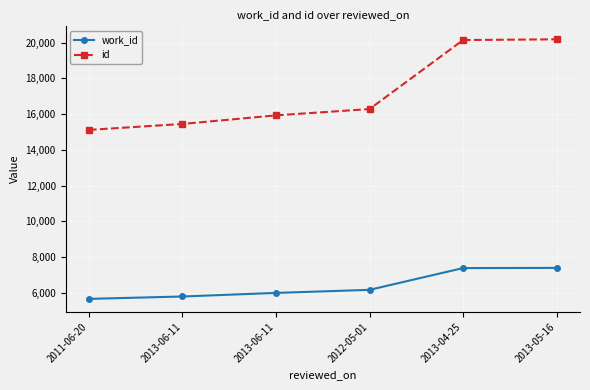

At which label does id first exceed 16280?

2013-04-25